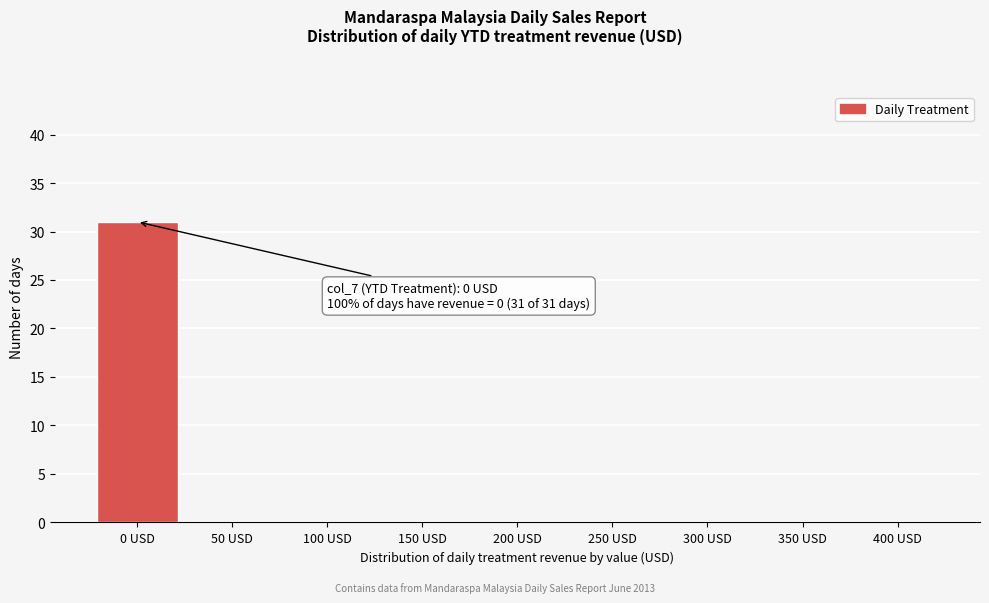

Reading left to right, list all the values displayed in this chart.

0 USD=31	50 USD=0	100 USD=0	150 USD=0	200 USD=0	250 USD=0	300 USD=0	350 USD=0	400 USD=0